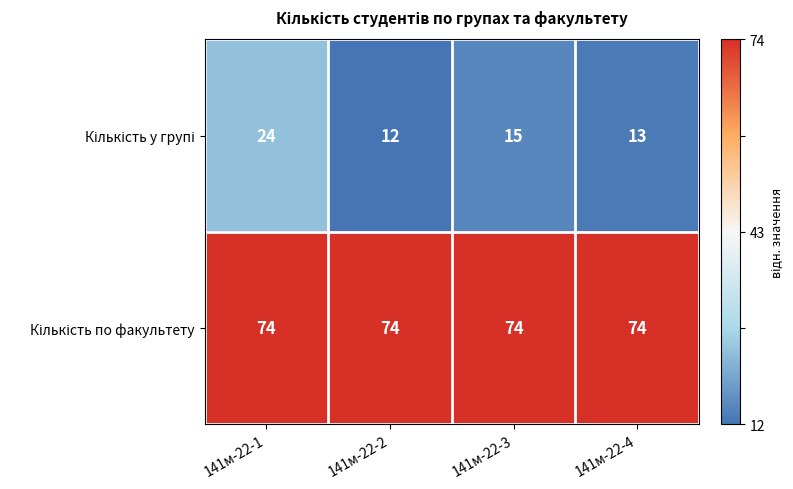

What is the spread (max minus min) of values at 141м-22-1?

50